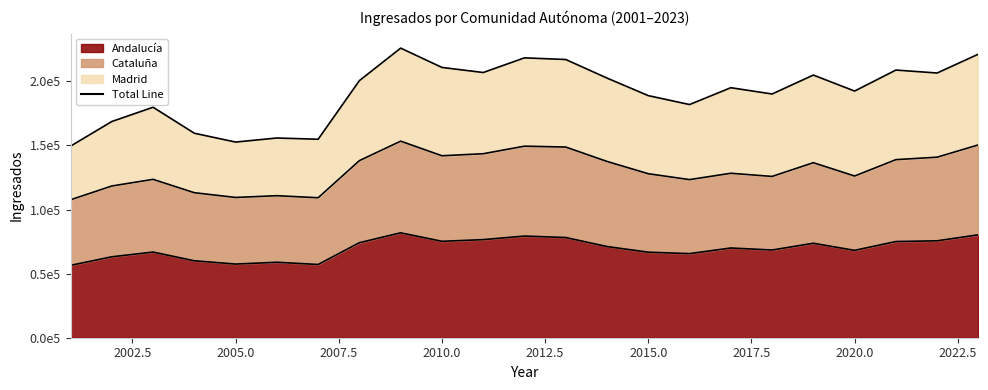

Is it true that Andalucía equals 117393 at 2018?

False